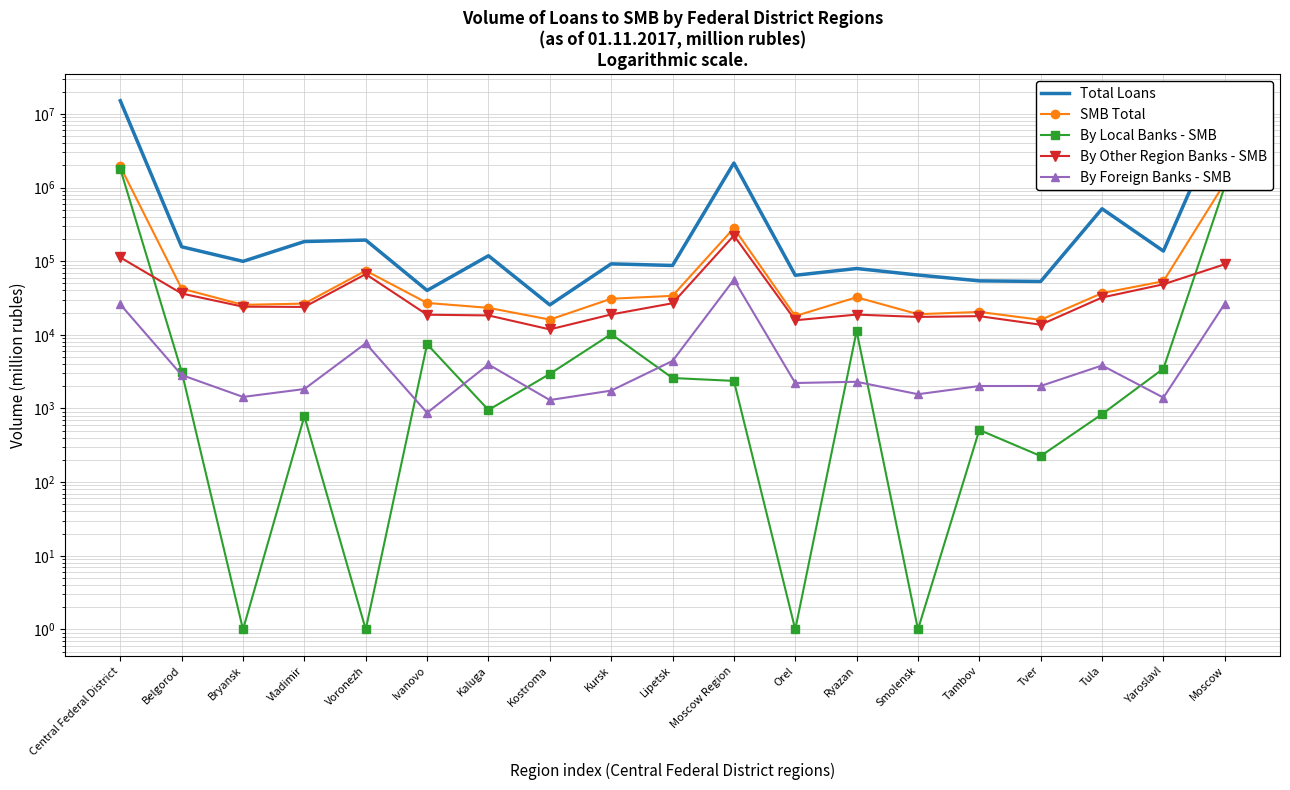

In Total Loans, how many points are lower than both neighbors (excluding endpoints)?

7